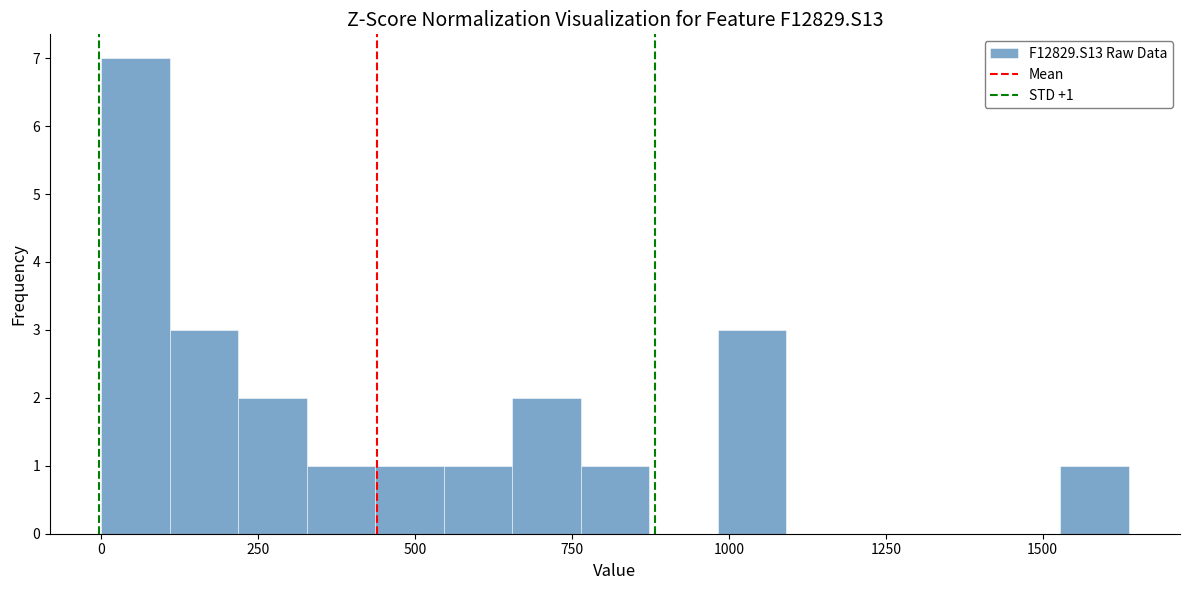

Read against the x-axis, roughly where is the centre of the tallest bar?

50